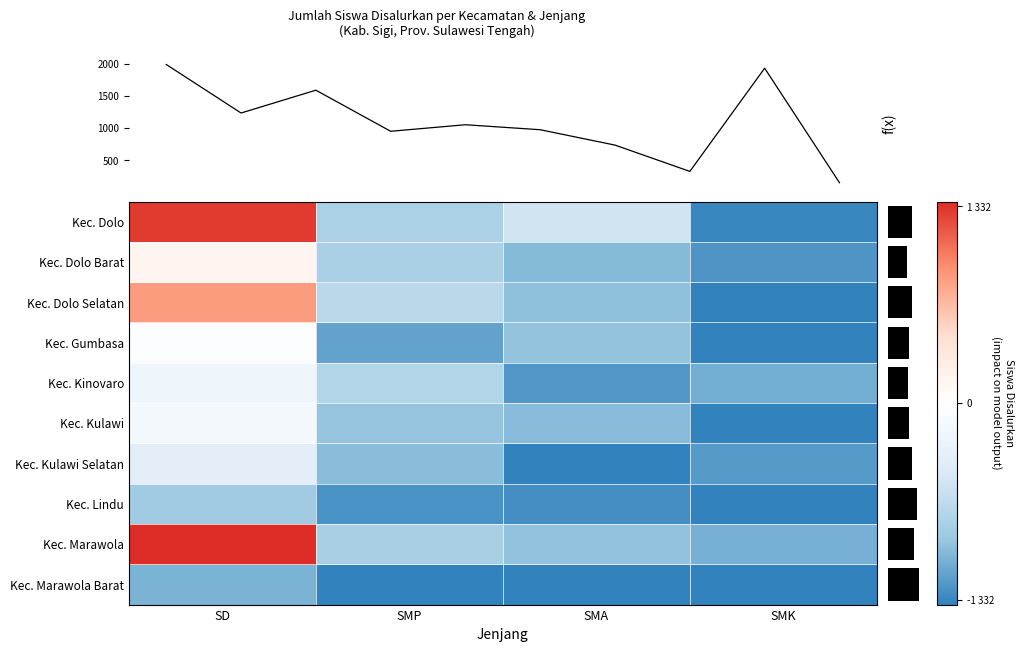

Between SD and SMA, which series saw the biggest shift?

Kec. Marawola